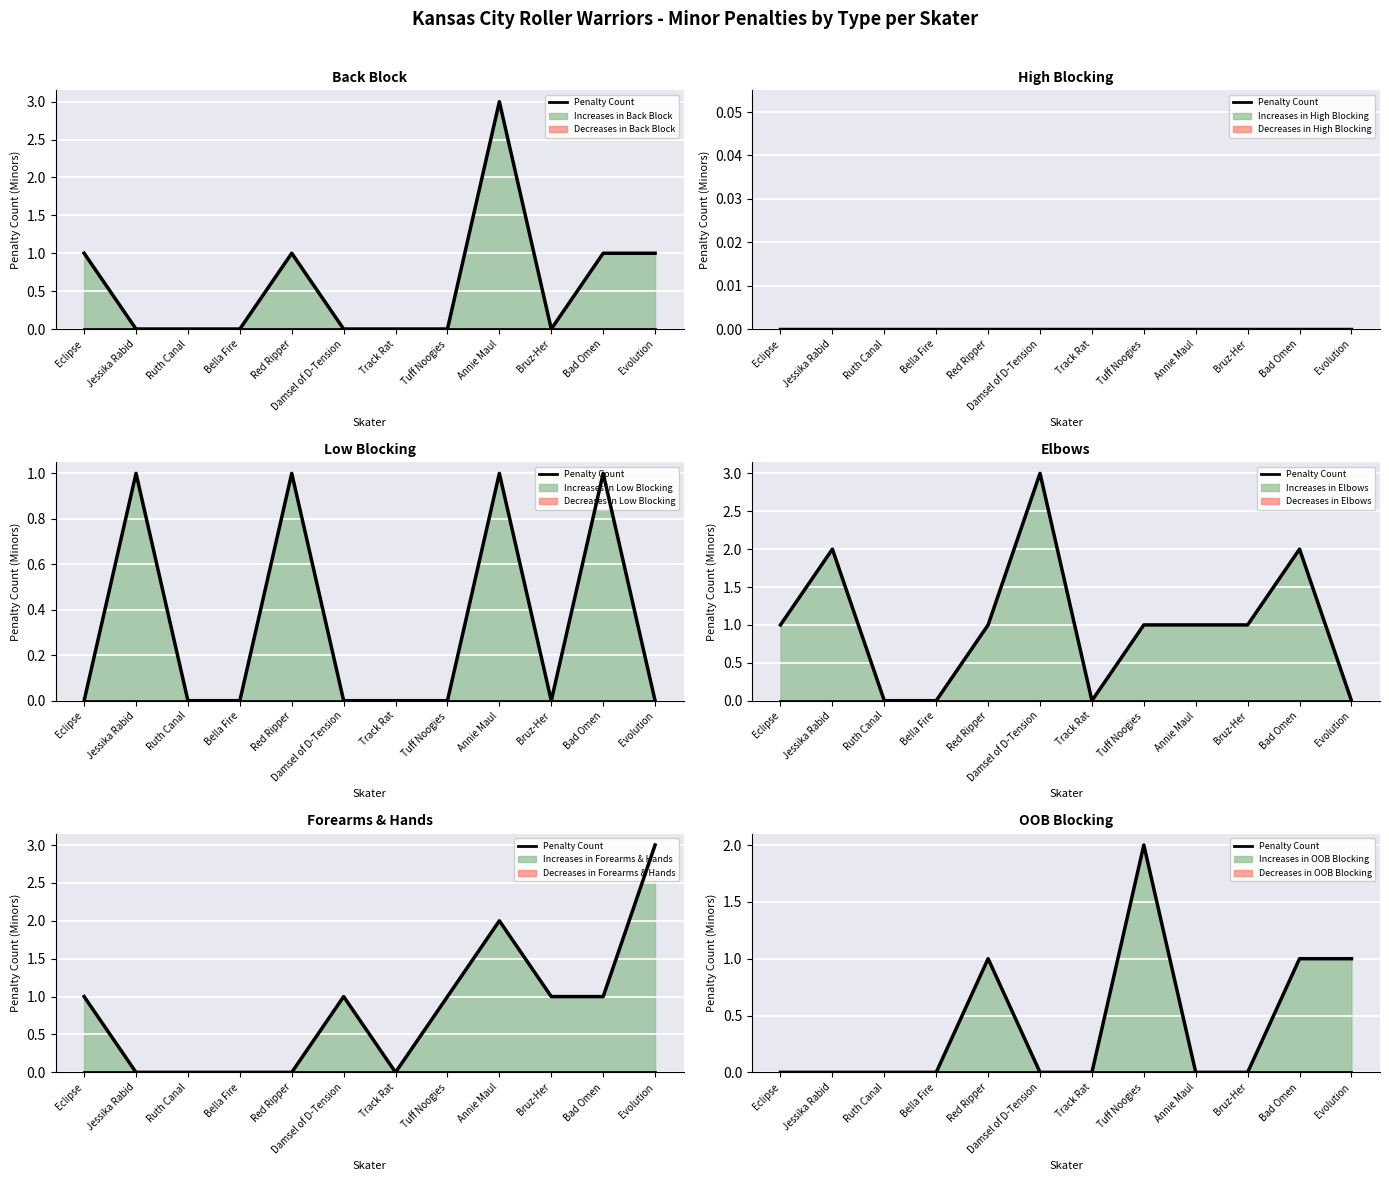

What position from the right is Bruz-Her?

3